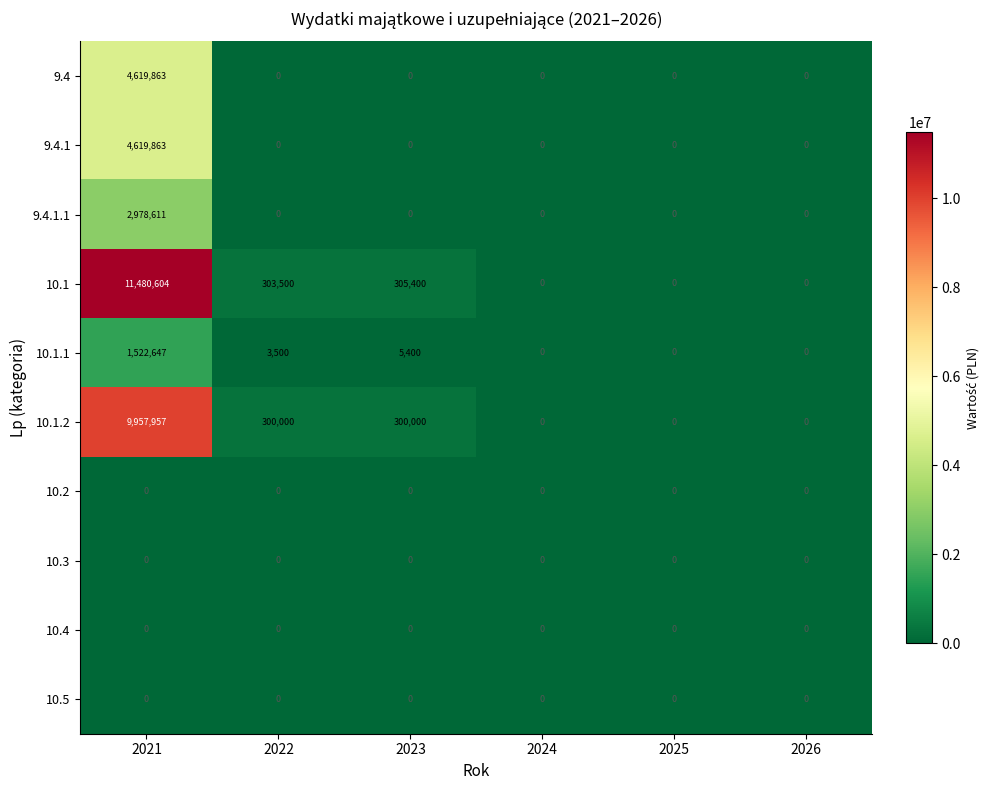

What is the difference between the 10.1.1 values at 2026 and 2022?

3500